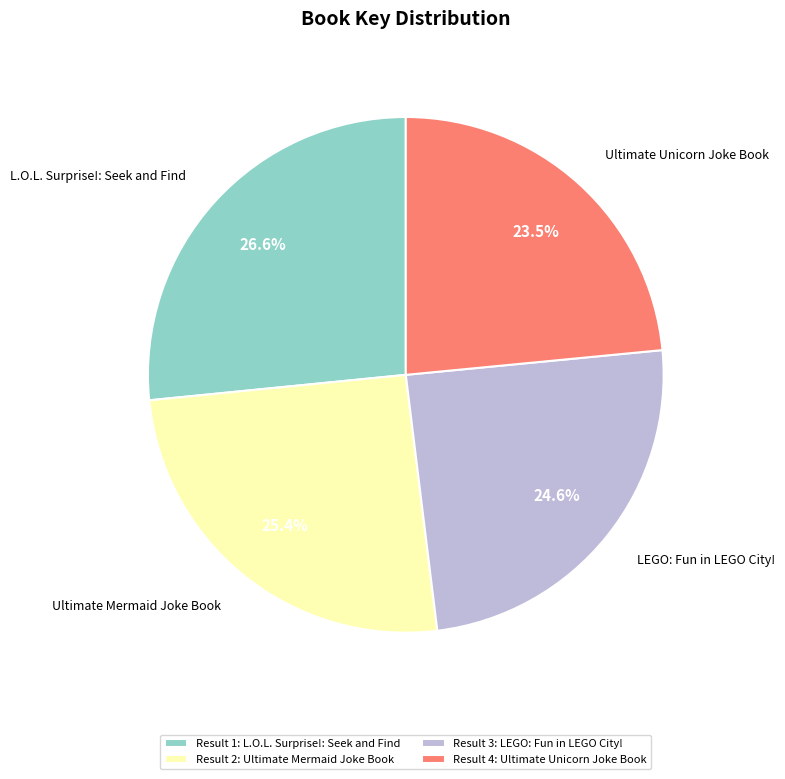

Rank the categories by value from highest to lowest.

L.O.L. Surprise!: Seek and Find, Ultimate Mermaid Joke Book, LEGO: Fun in LEGO City!, Ultimate Unicorn Joke Book